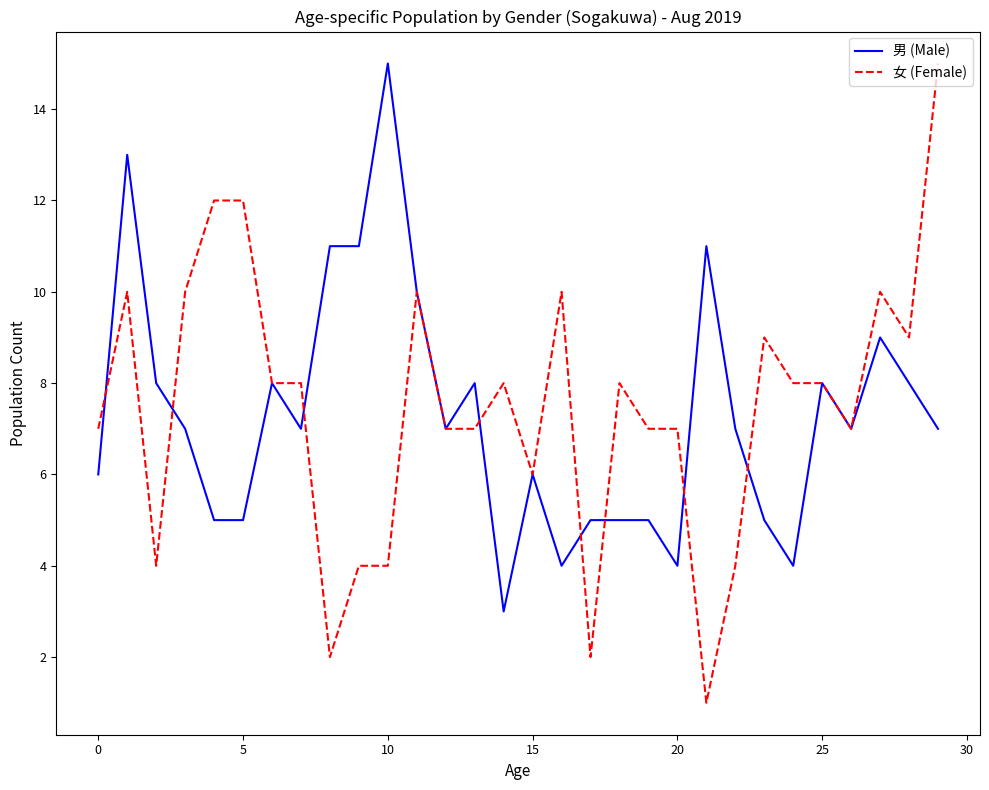

List the series in order of their overall mean, highest first.

女 (Female), 男 (Male)